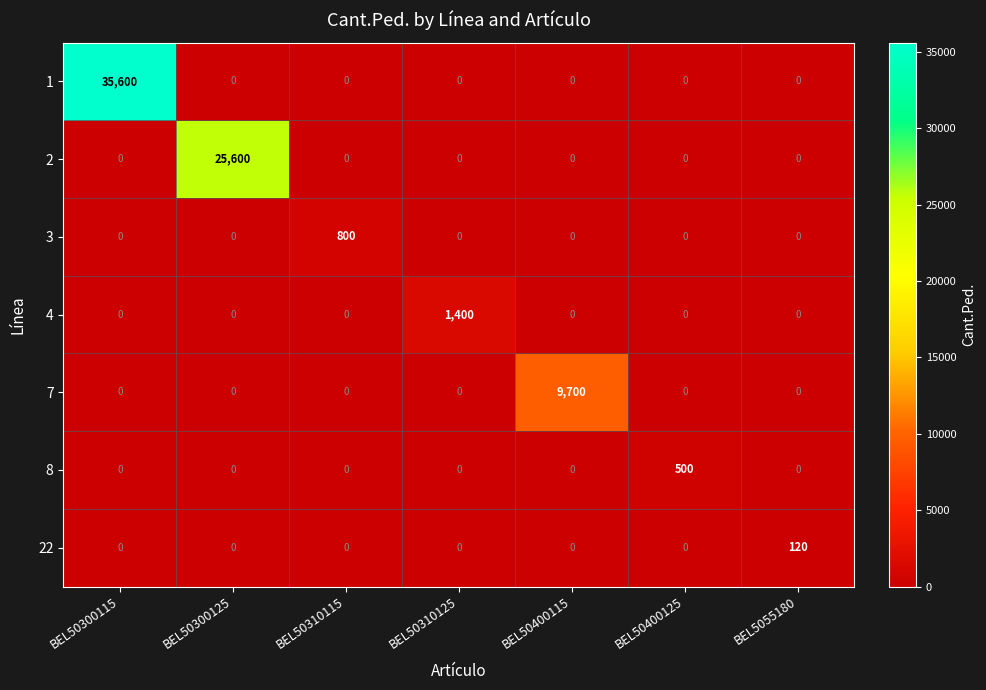

Which series has the largest range (max minus min)?

1